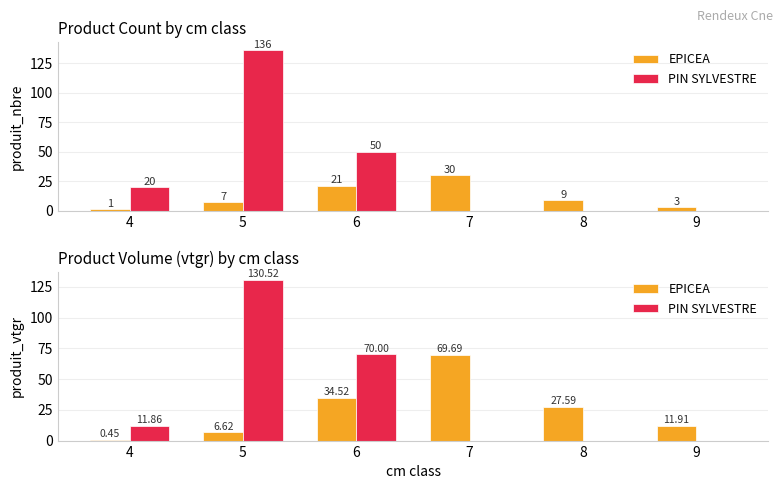

Where does the PIN SYLVESTRE series first go above 11?

4